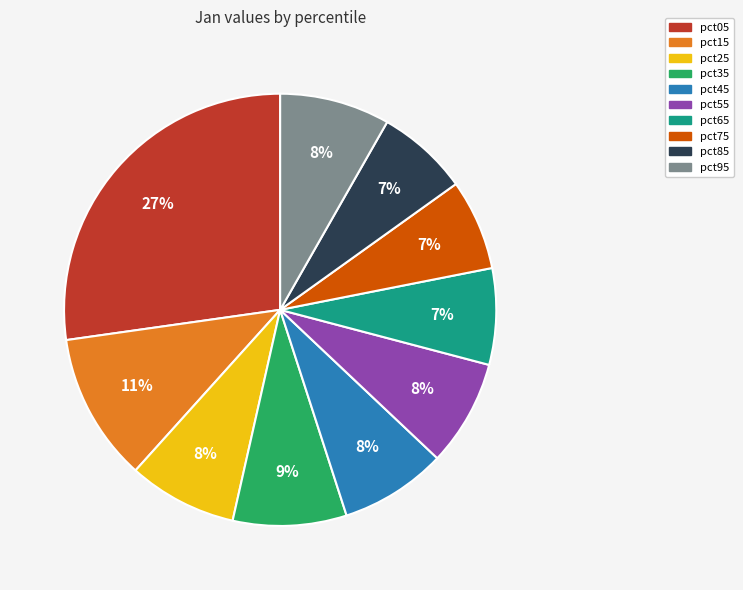

Between pct65 and pct95, which is larger?

pct95